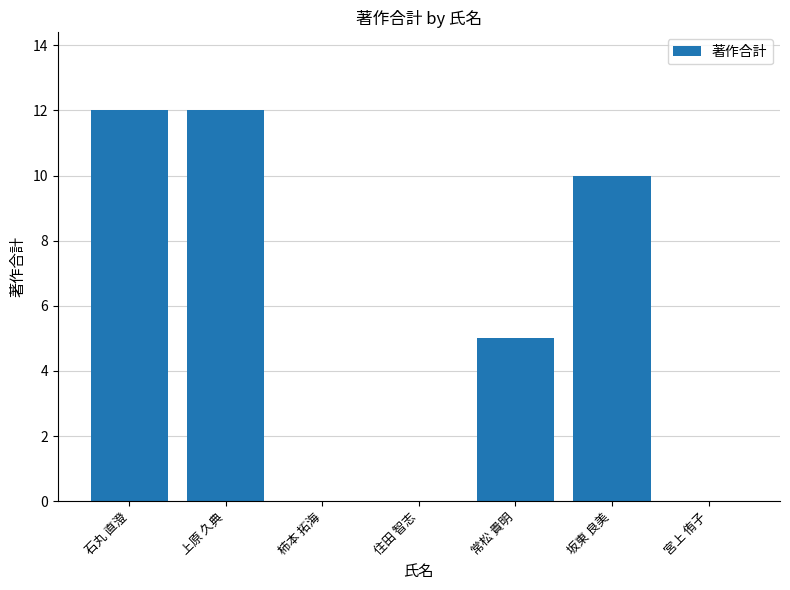

What is the sum of all values?

39